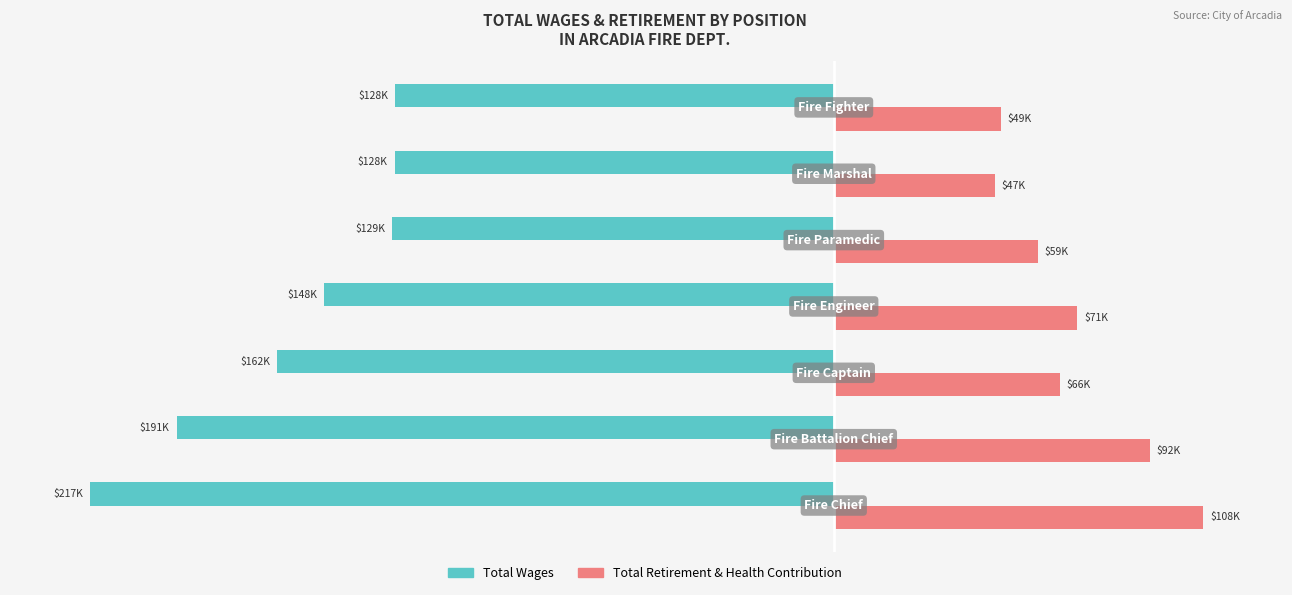

What are all the series names shown in the legend?

Total Wages, Total Retirement & Health Contribution